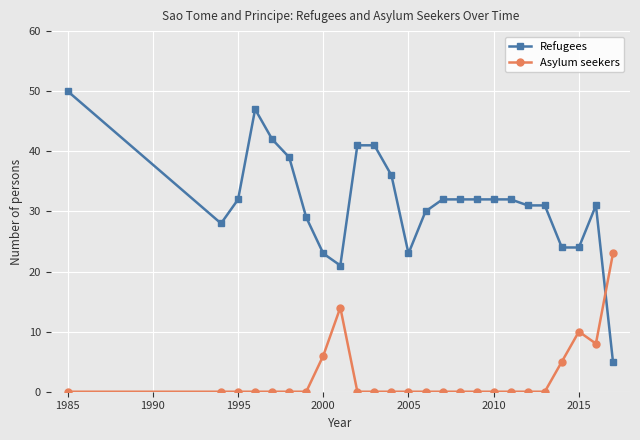

At how many categories does at least one series exceed 37?

6